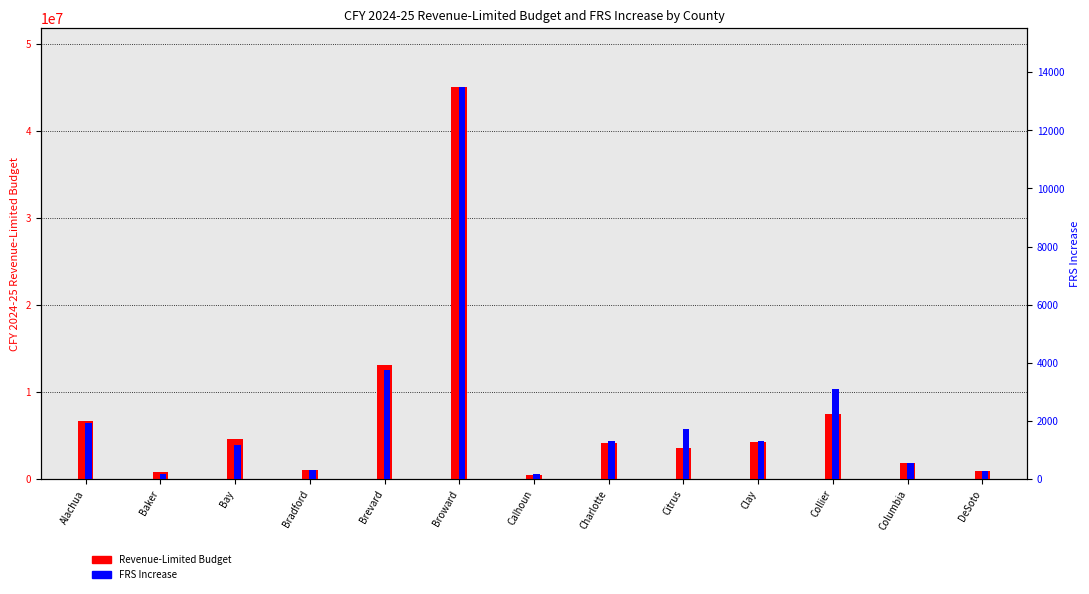

Are the bars horizontal?

No